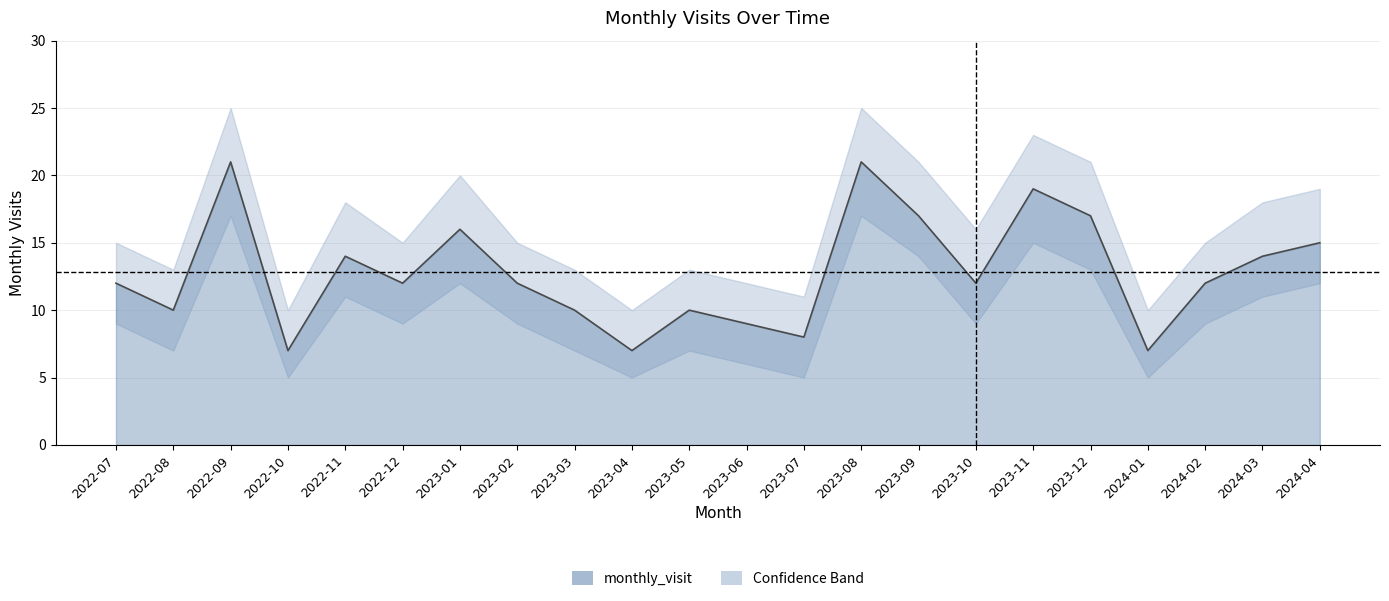

Rank the categories by monthly_visit value from highest to lowest.

2022-09, 2023-08, 2023-11, 2023-09, 2023-12, 2023-01, 2024-04, 2022-11, 2024-03, 2022-07, 2022-12, 2023-02, 2023-10, 2024-02, 2022-08, 2023-03, 2023-05, 2023-06, 2023-07, 2022-10, 2023-04, 2024-01